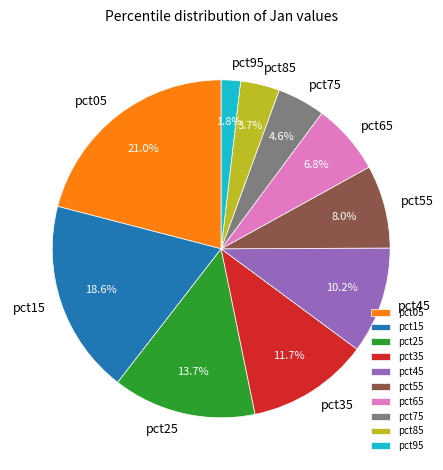

Is there any slice that represents more than half of the pie?

No